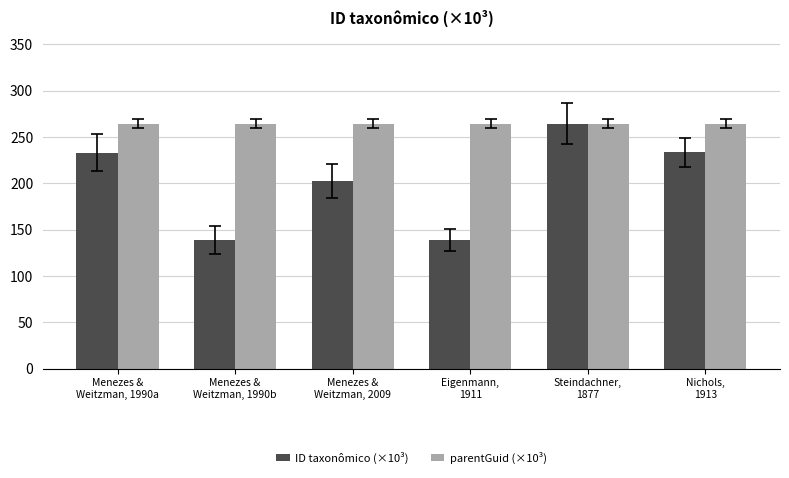

What is the difference between the highest and lowest values at Menezes &
Weitzman, 1990a?

31.2